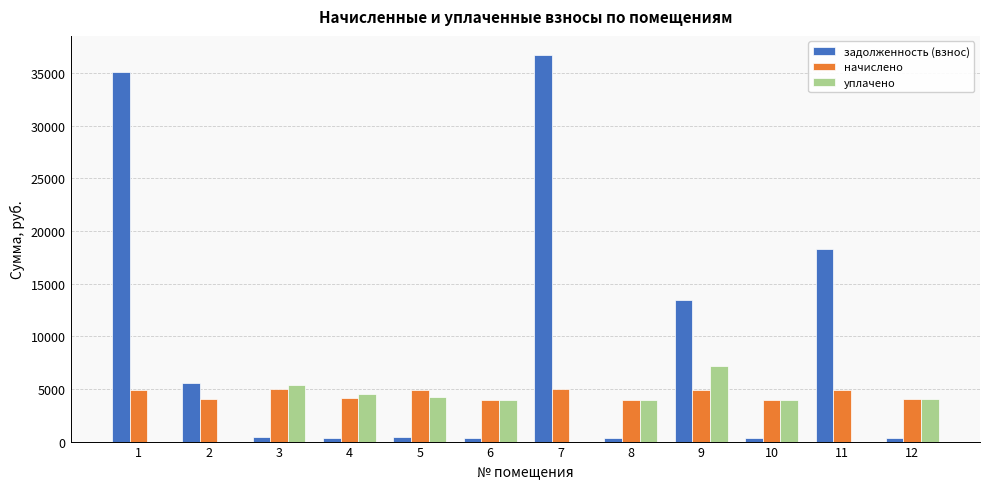

The value of задолженность (взнос) at 4 is 344.2. True or false?

True